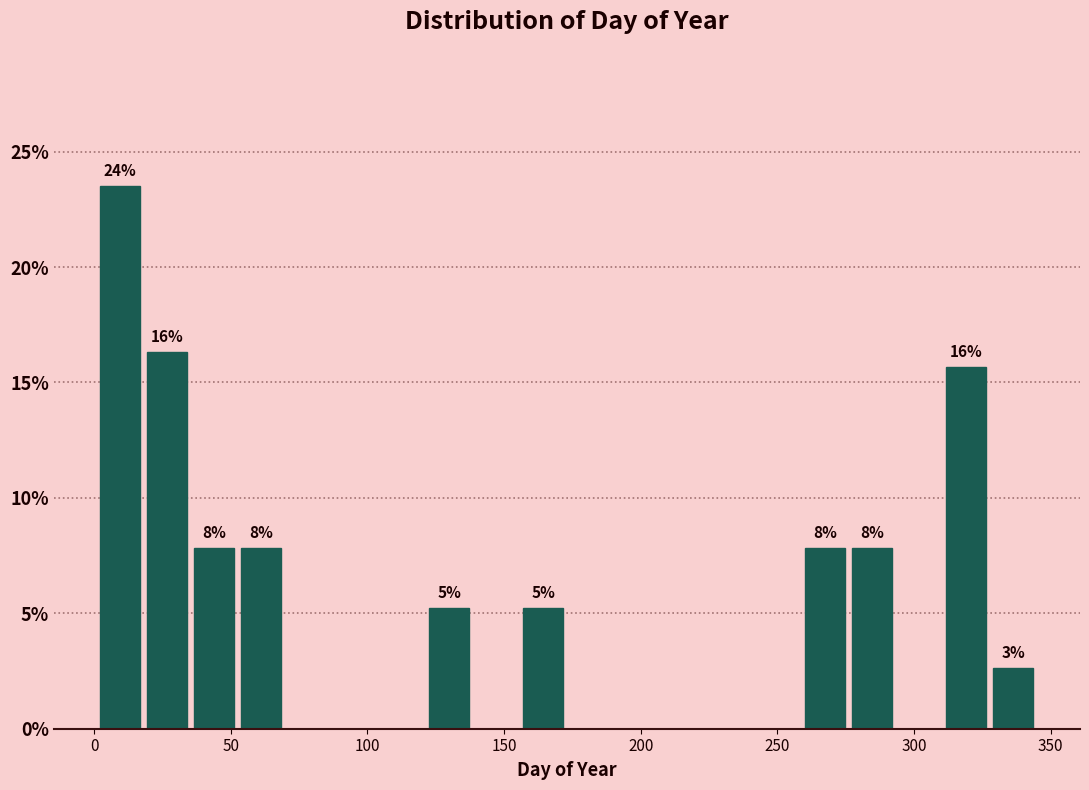

Around what value on the x-axis is the tallest bar? Give the approximate position of its centre, as read against the axis.

10